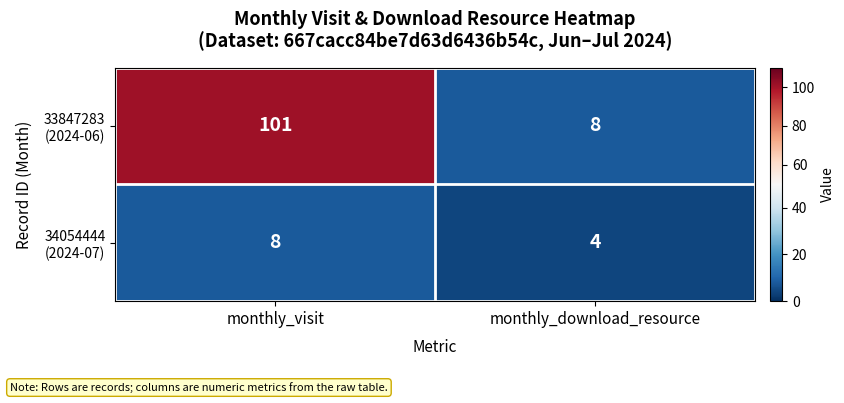

What is the total value across all series at monthly_visit?

109